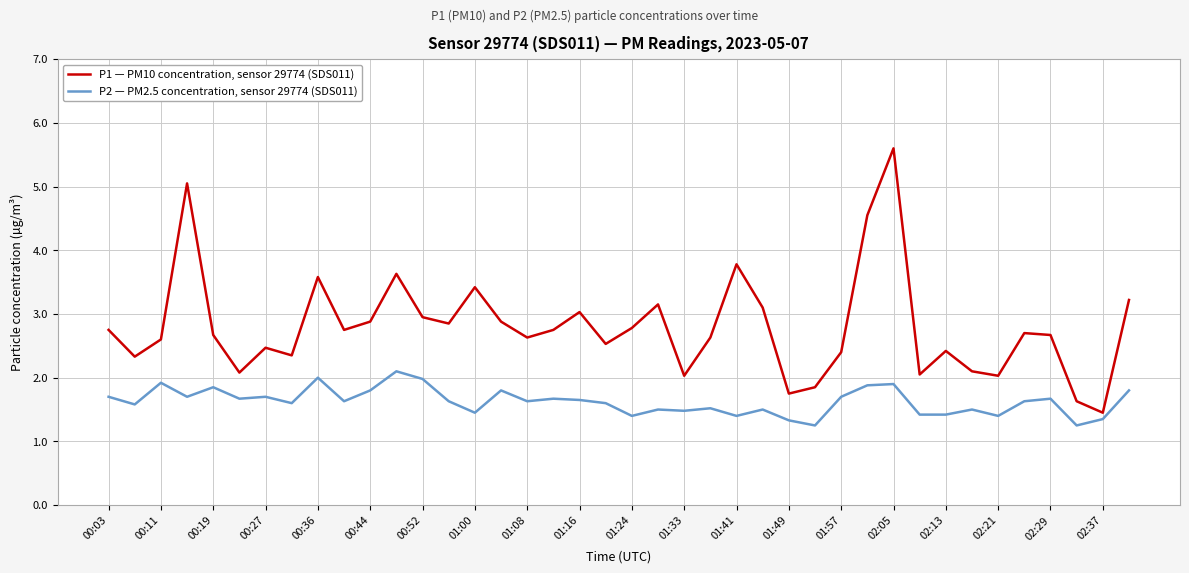

What is the maximum value for P1 — PM10 concentration, sensor 29774 (SDS011)?

5.6